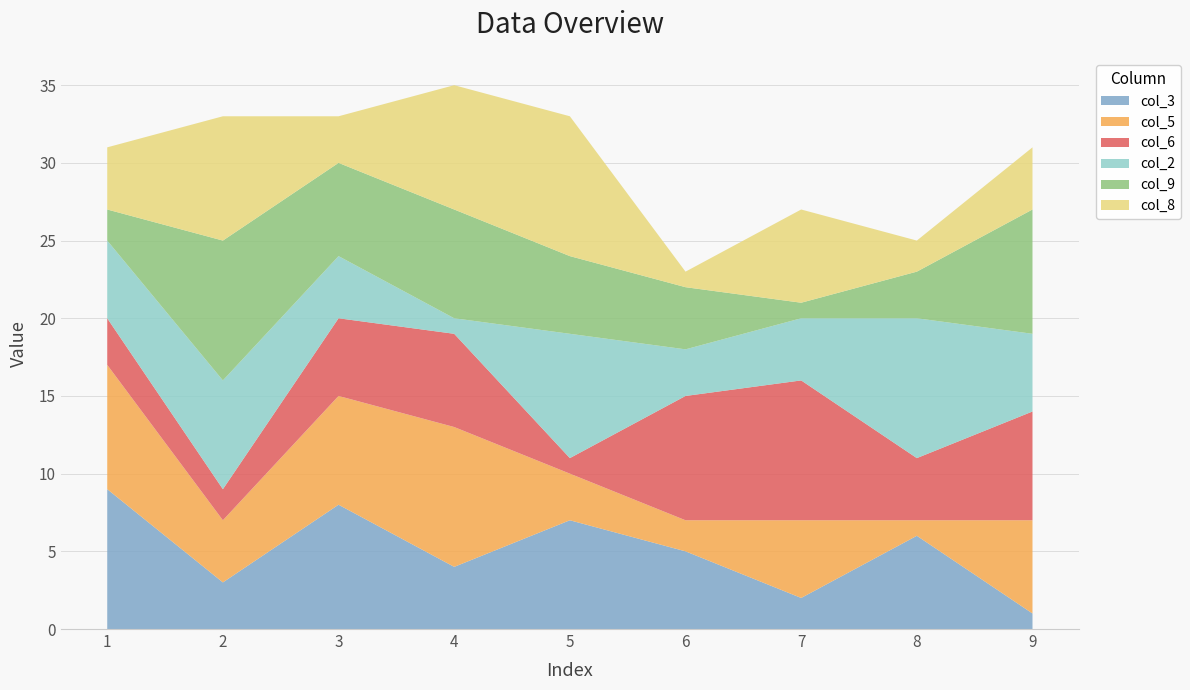

Reading left to right, transcribe all the data shown in this chart.

col_3: 9	3	8	4	7	5	2	6	1
col_5: 8	4	7	9	3	2	5	1	6
col_6: 3	2	5	6	1	8	9	4	7
col_2: 5	7	4	1	8	3	4	9	5
col_9: 2	9	6	7	5	4	1	3	8
col_8: 4	8	3	8	9	1	6	2	4